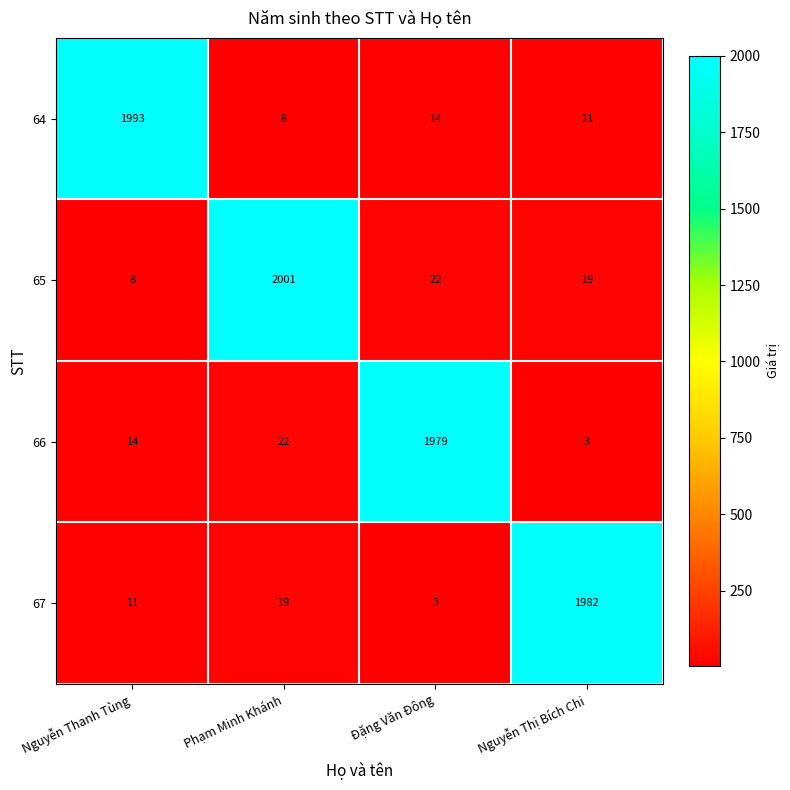

Is it true that 65 equals 12 at Nguyễn Thanh Tùng?

False